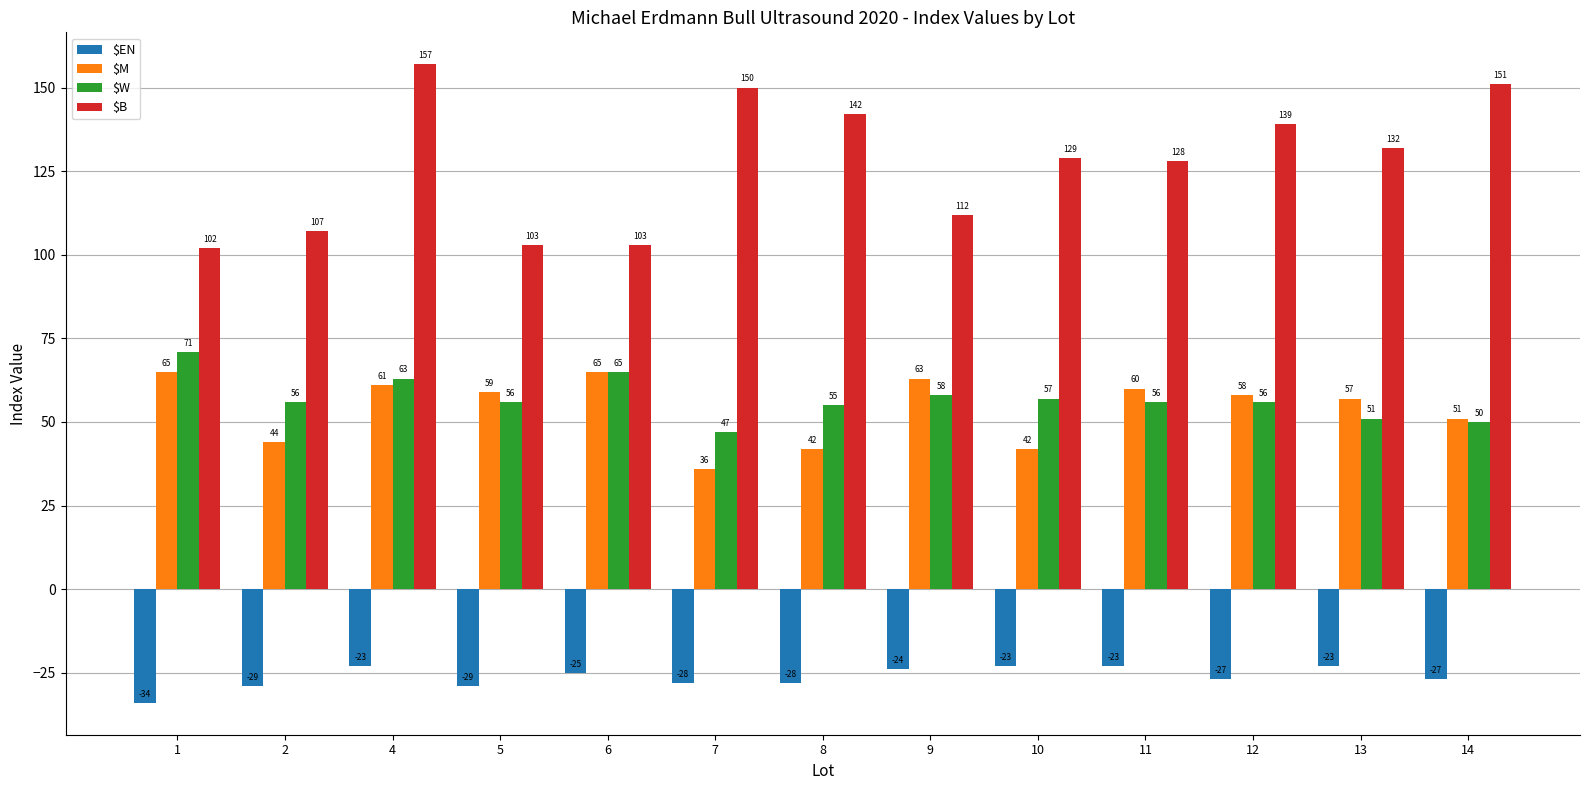

What is the sum of the $EN values at 1 and 4?

-57